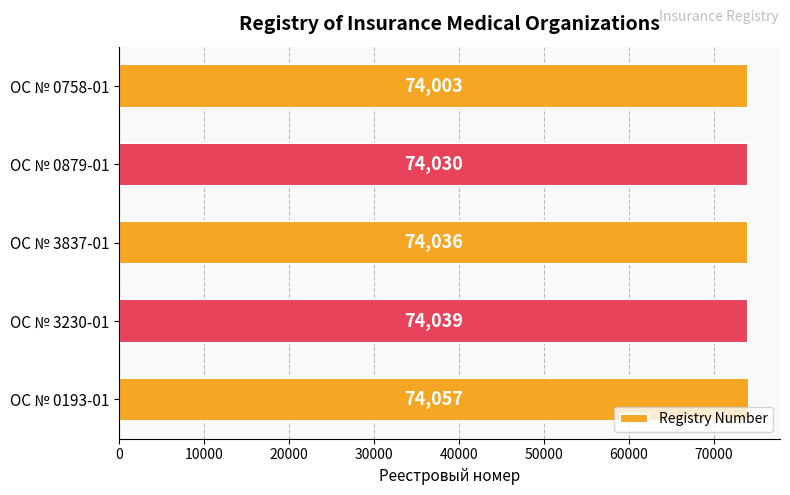

True or false: the data shows 103143 at ОС № 0879-01.

False